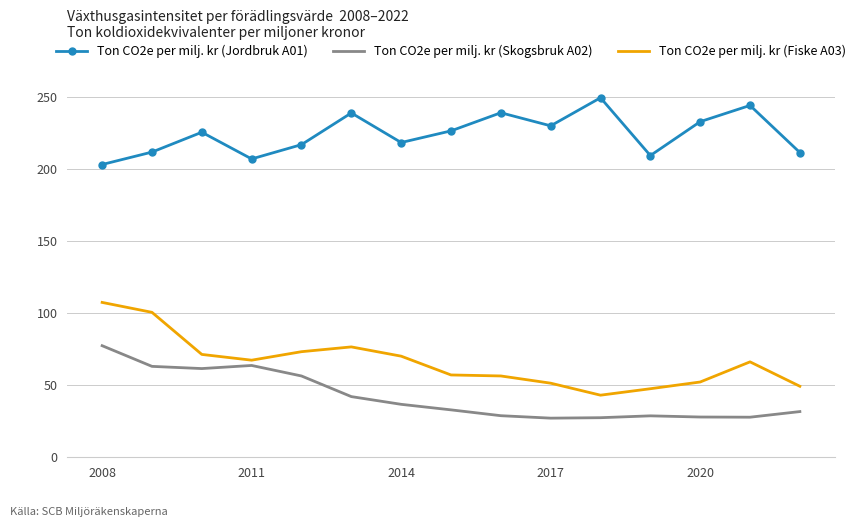

Which series has the largest total across all categories?

Ton CO2e per milj. kr (Jordbruk A01)